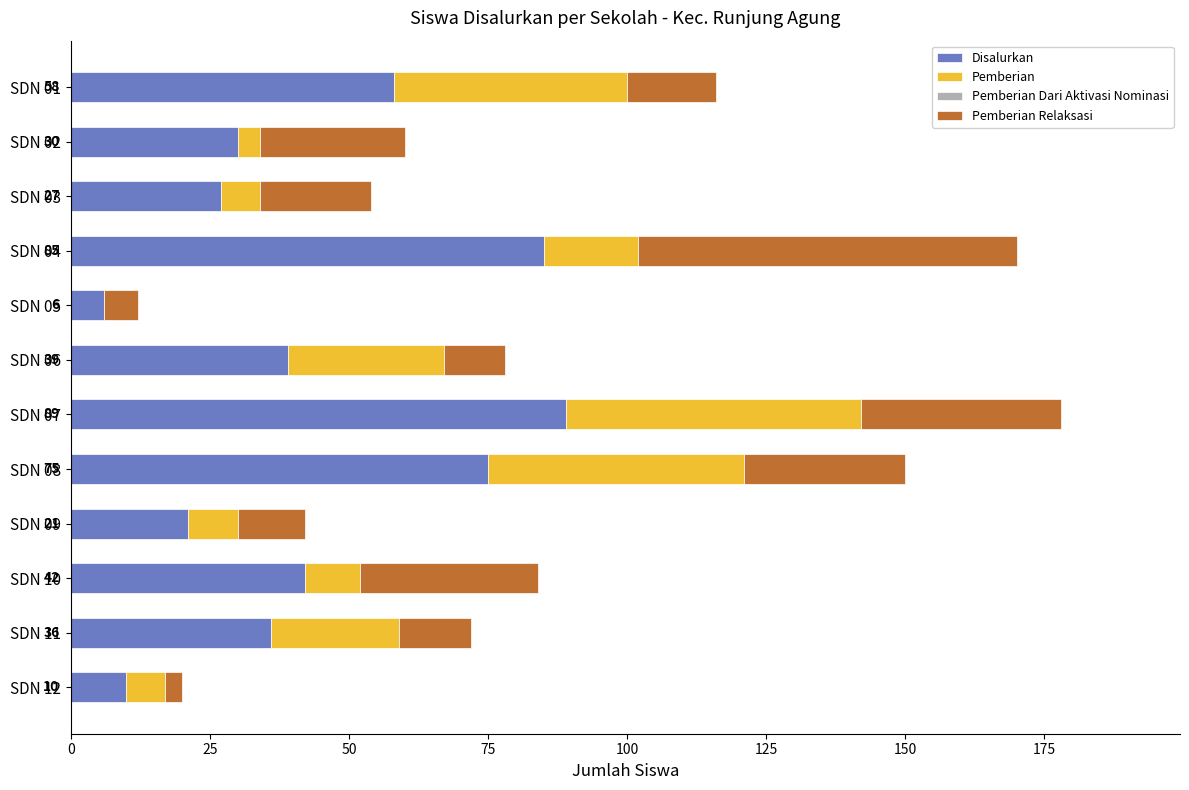

Which category has the highest value in the Disalurkan series?

SDN 07